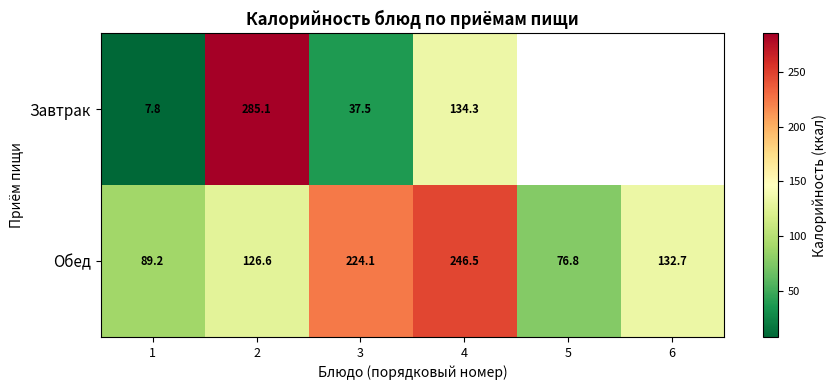

How many data points in Обед are above 132?

3